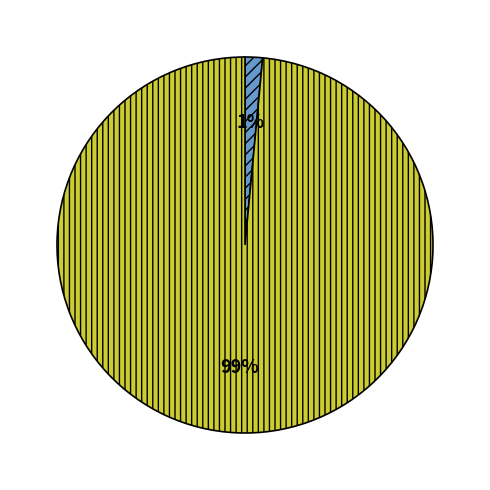

To the nearest percent, what is the average slice percentage?

50%